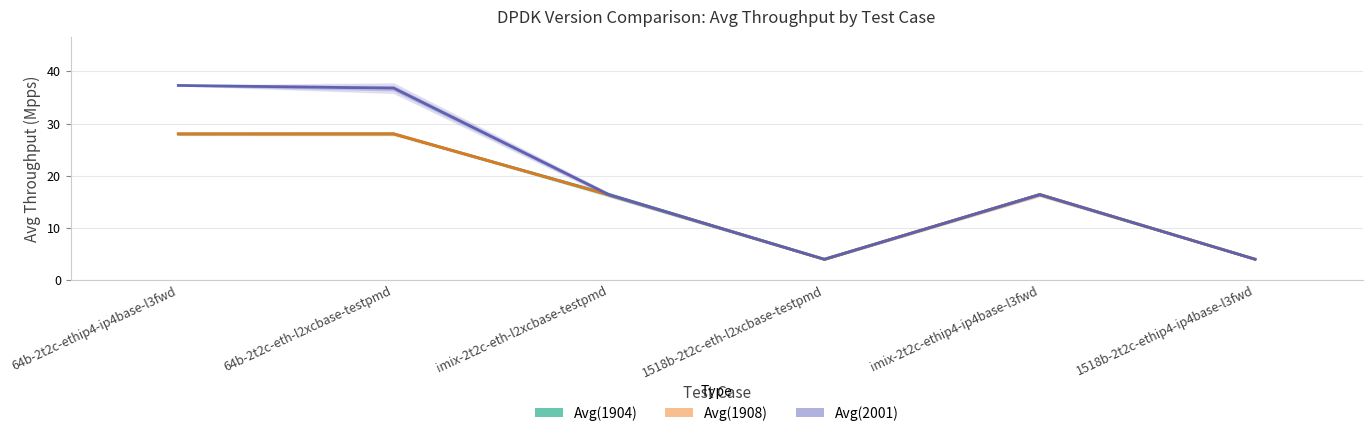

What is the sum of the Avg(2001) values at 1518b-2t2c-eth-l2xcbase-testpmd and imix-2t2c-ethip4-ip4base-l3fwd?

20.3